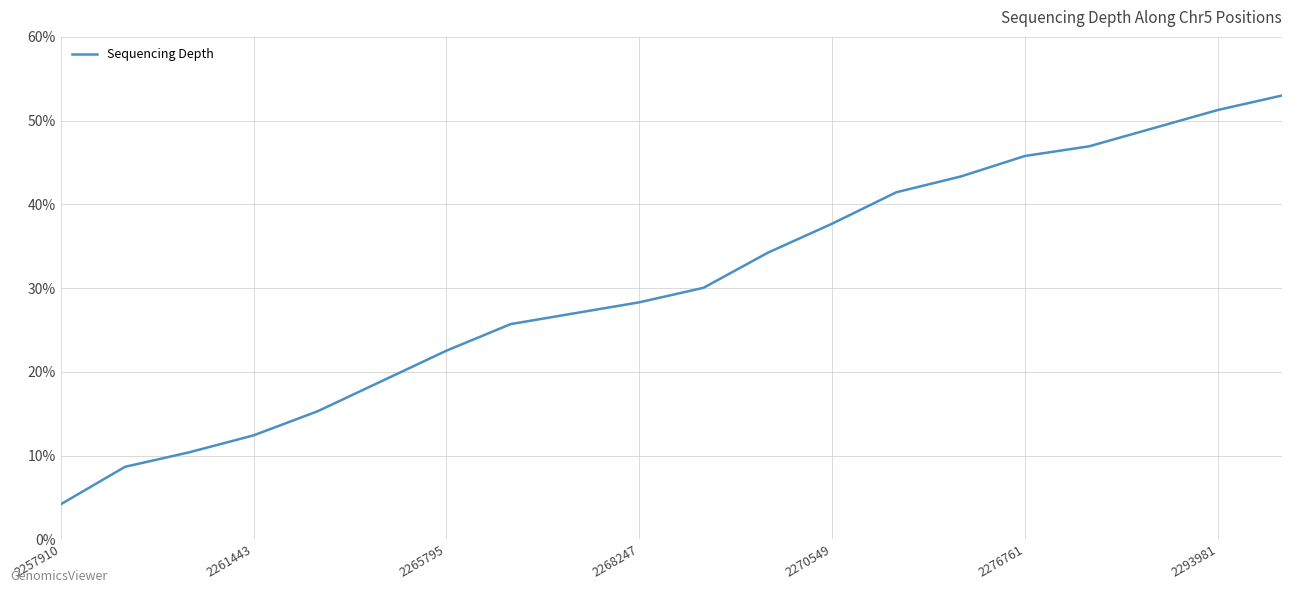

What is the difference between the maximum and minimum values?

48.8